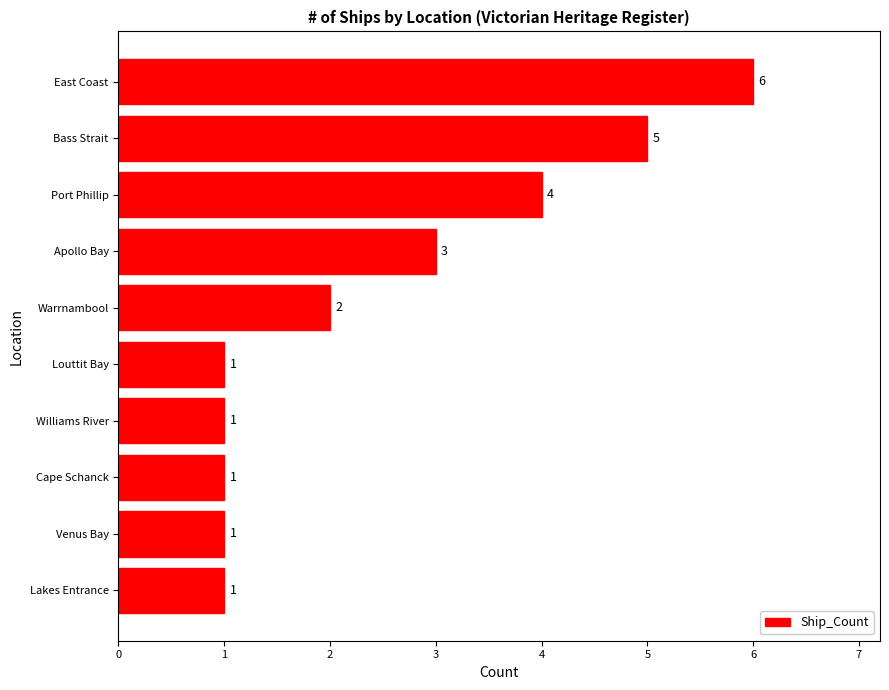

Reading top to bottom, extract all data points from this chart.

6	5	4	3	2	1	1	1	1	1